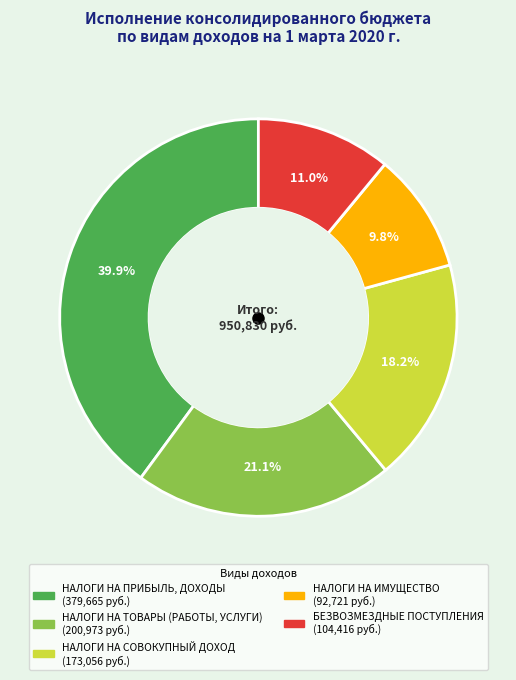

What percentage is the НАЛОГИ НА ПРИБЫЛЬ, ДОХОДЫ slice, to the nearest percent?

40%